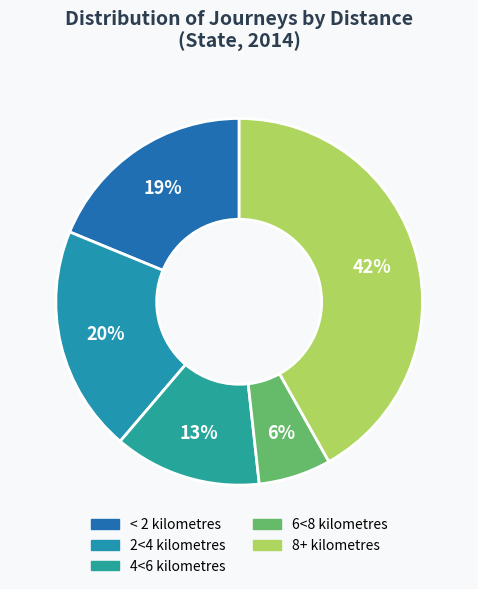

Is there any slice that represents more than half of the pie?

No